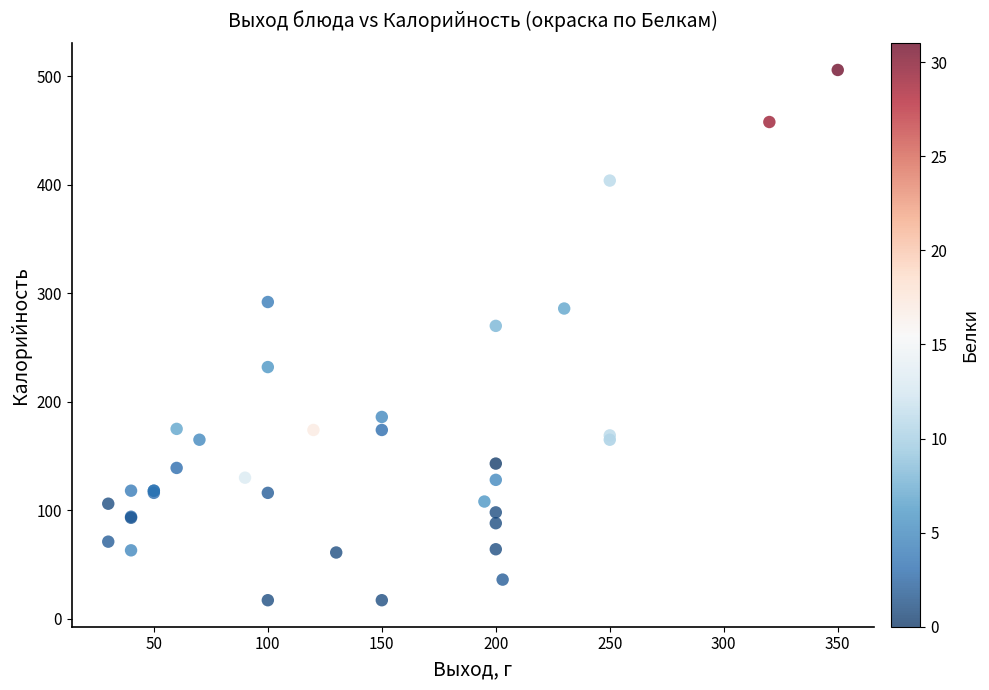

What Y value in the scatter plot is closest to 261?

270